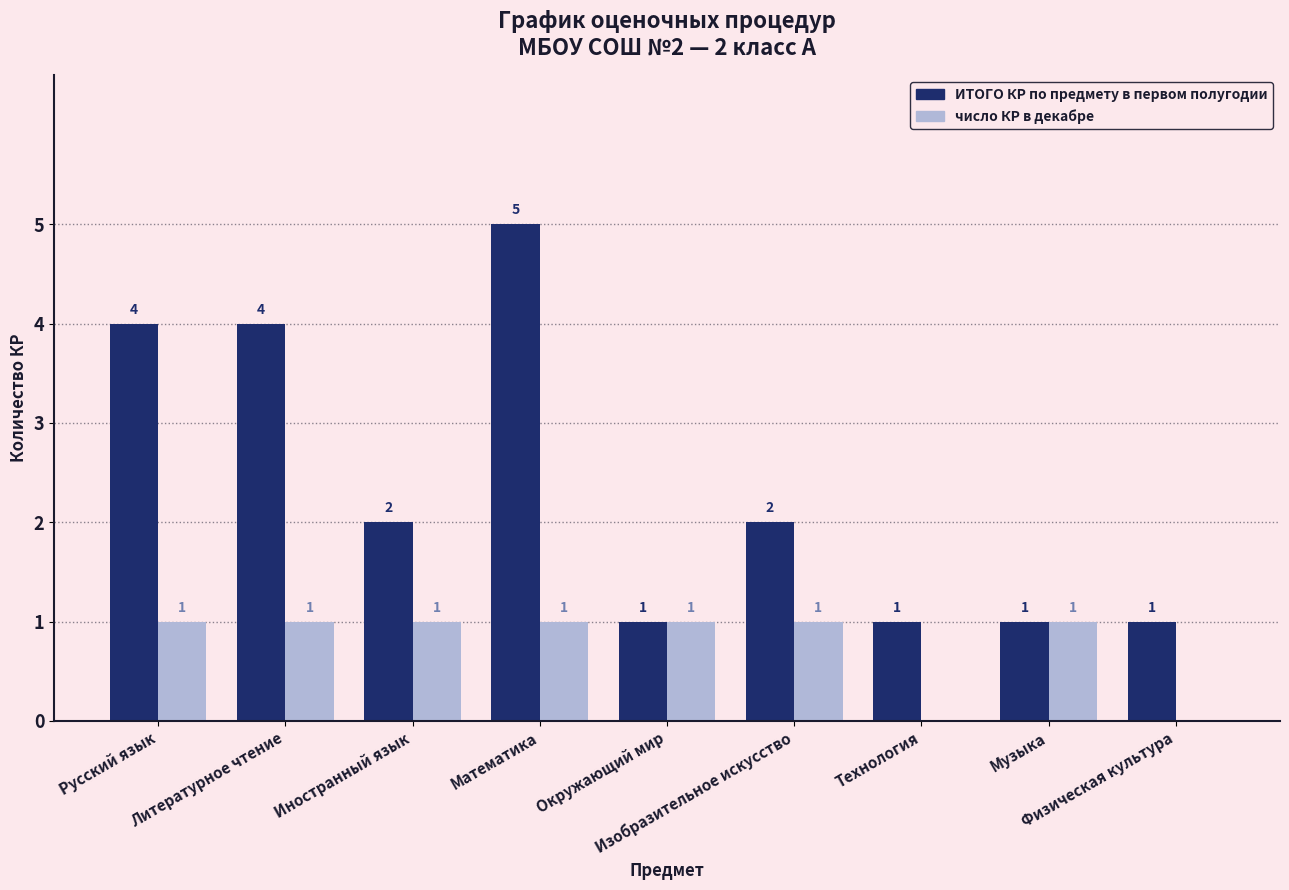

What is the greatest value displayed?

5